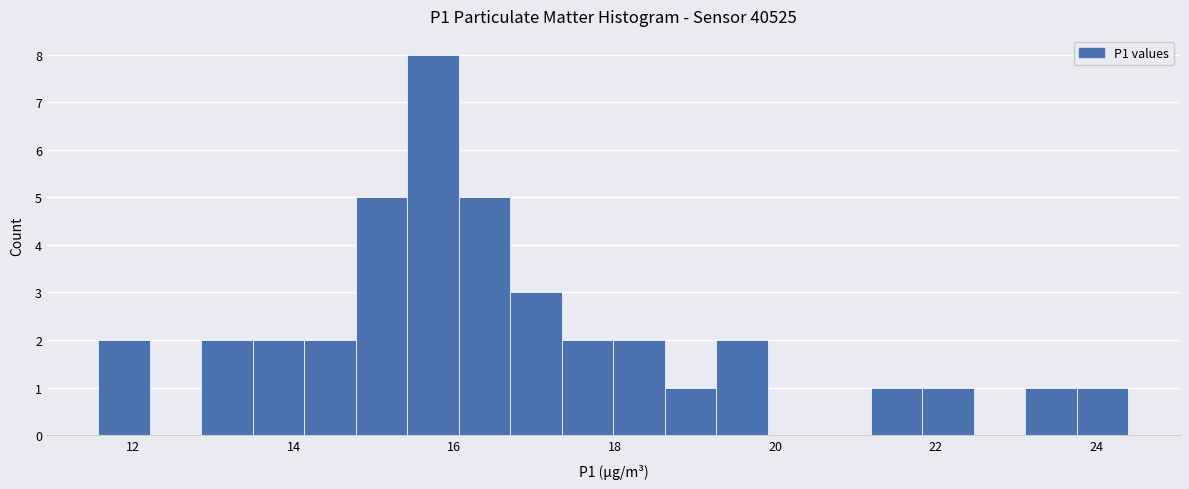

Around what value on the x-axis is the tallest bar? Give the approximate position of its centre, as read against the axis.

15.8